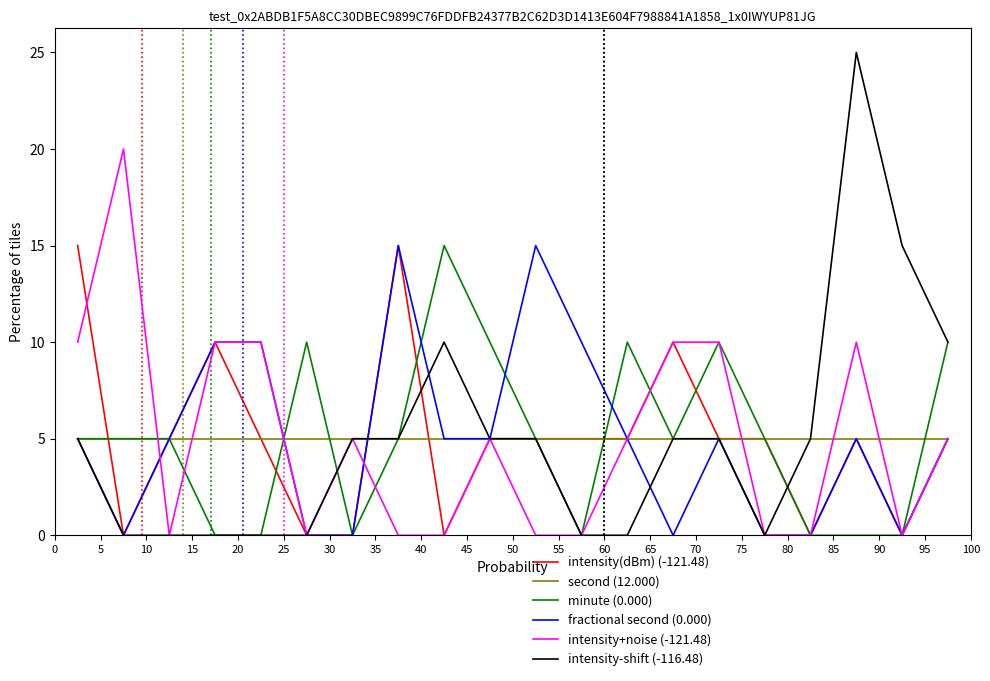

Reading left to right, extract all data points from this chart.

intensity(dBm) (-121.48): 15	0	5	10	5	0	0	15	0	5	5	5	5	10	5	5	0	5	0	5
second (12.000): 5	5	5	5	5	5	5	5	5	5	5	5	5	5	5	5	5	5	5	5
minute (0.000): 5	5	5	0	0	10	0	5	15	10	5	0	10	5	10	5	0	0	0	10
fractional second (0.000): 5	0	5	10	10	0	0	15	5	5	15	10	5	0	5	0	0	5	0	5
intensity+noise (-121.48): 10	20	0	10	10	0	5	0	0	5	0	0	5	10	10	0	0	10	0	5
intensity-shift (-116.48): 5	0	0	0	0	0	5	5	10	5	5	0	0	5	5	0	5	25	15	10